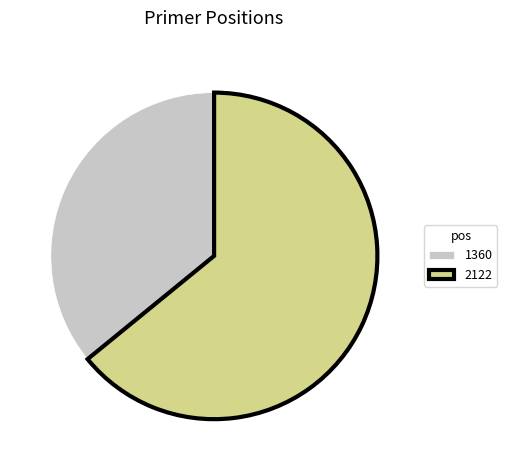

Rank the categories by value from lowest to highest.

1360, 2122